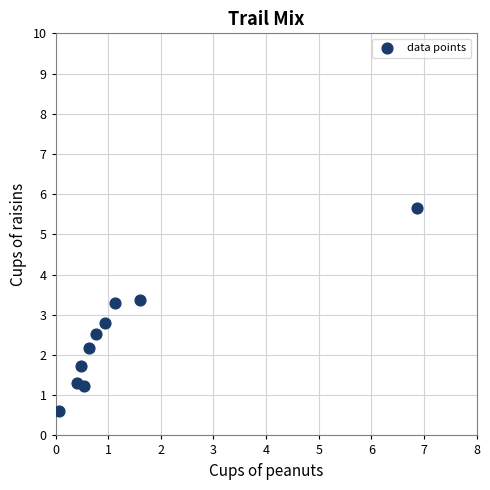

What is the range of Y values (max minus min)?

5.1